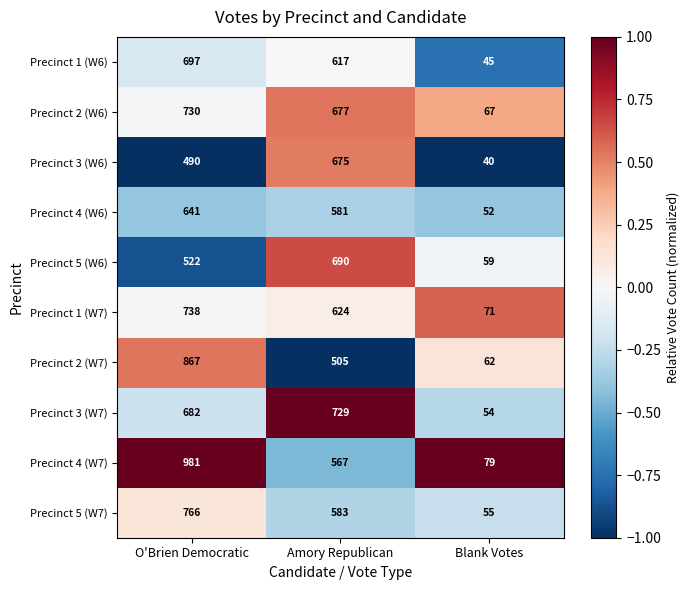

What is the spread (max minus min) of values at Amory Republican?

224